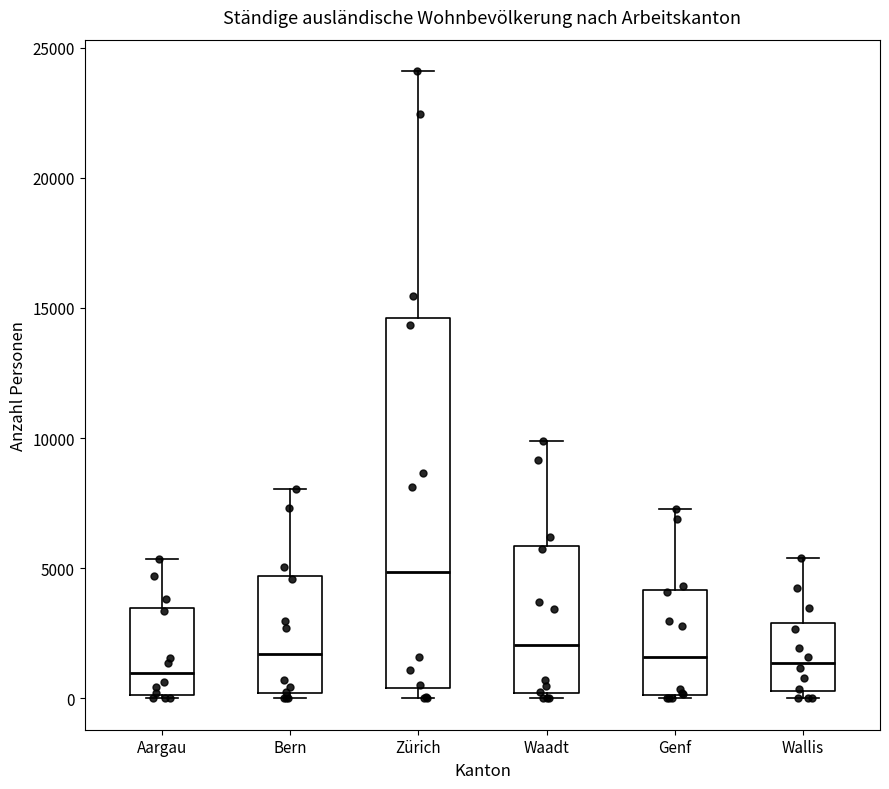

Reading left to right, transcribe this box plot: for each box, give where its median line is, the range the box spans, and where its two whiskers end, as read against the y-axis. The values are not printed on the chart, so give them approximately, as read against the axis.

Aargau: median 1000, box 0 to 3500, whiskers 0 to 5500
Bern: median 1500, box 0 to 4500, whiskers 0 (just below the box's lower edge) to 8000
Zürich: median 5000, box 500 to 14500, whiskers 0 to 24000
Waadt: median 2000, box 0 to 6000, whiskers 0 (just below the box's lower edge) to 10000
Genf: median 1500, box 0 to 4000, whiskers 0 to 7500
Wallis: median 1500, box 500 to 3000, whiskers 0 to 5500